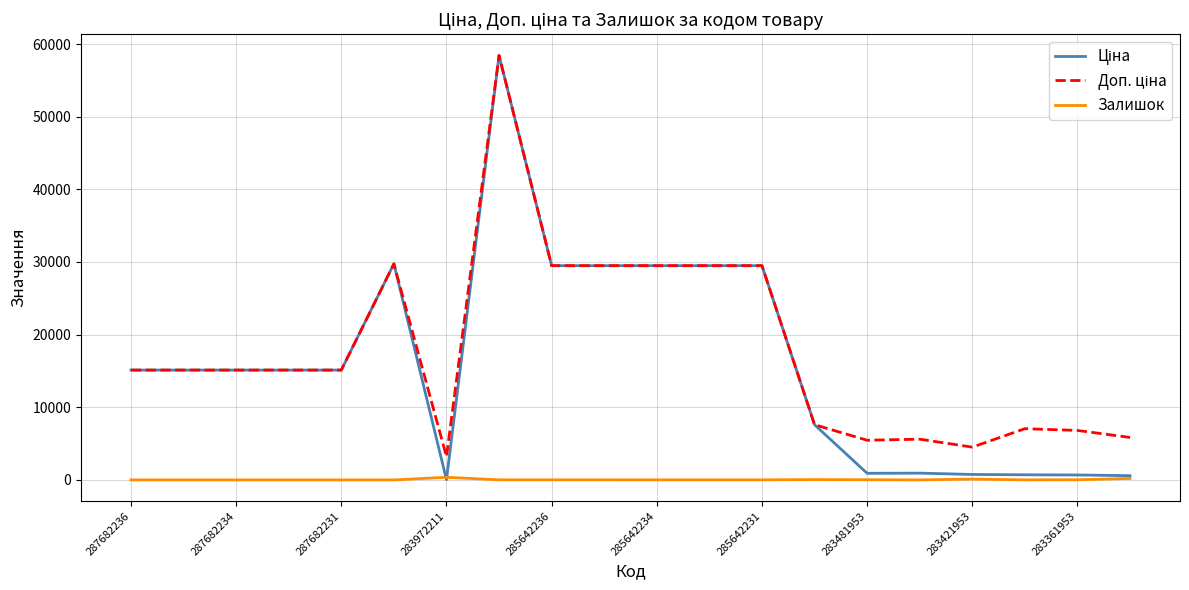

What is the greatest value displayed?

58426.5